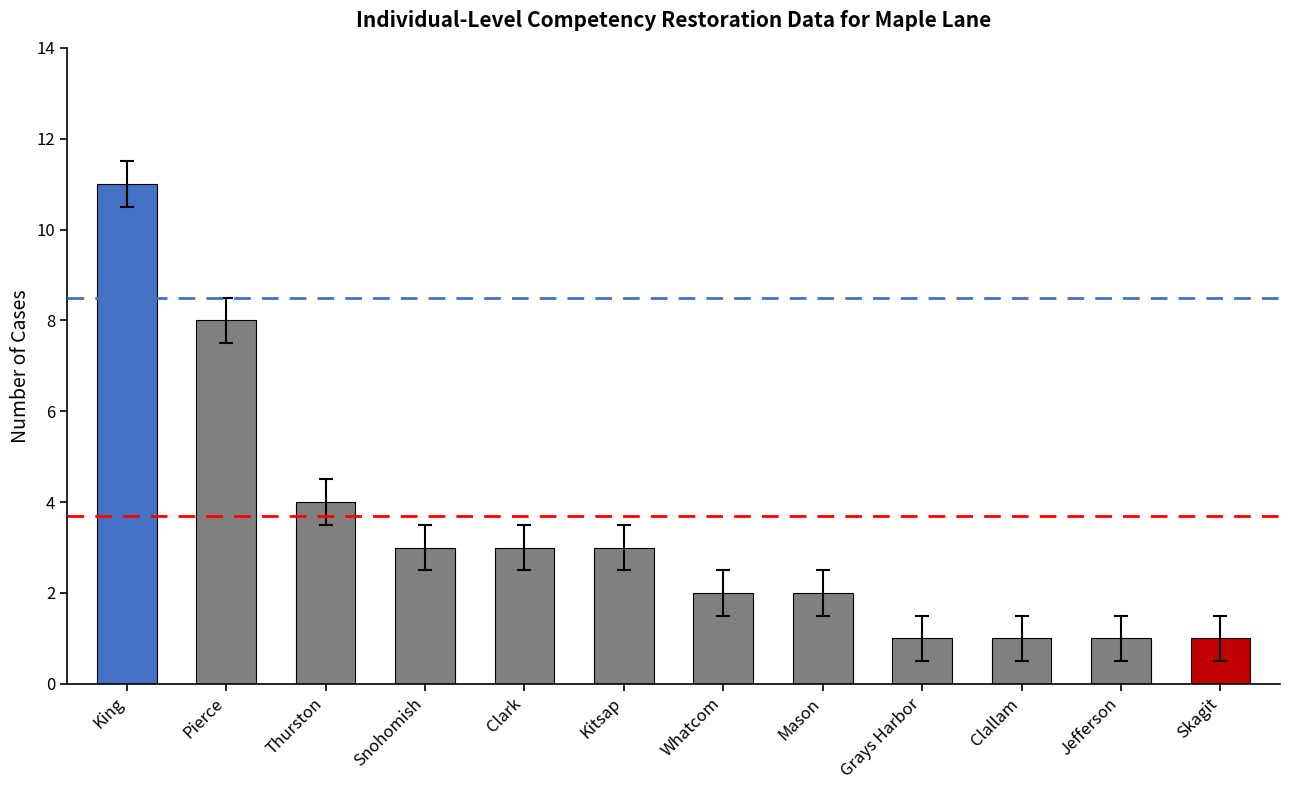

What is the difference between the maximum and minimum values?

10